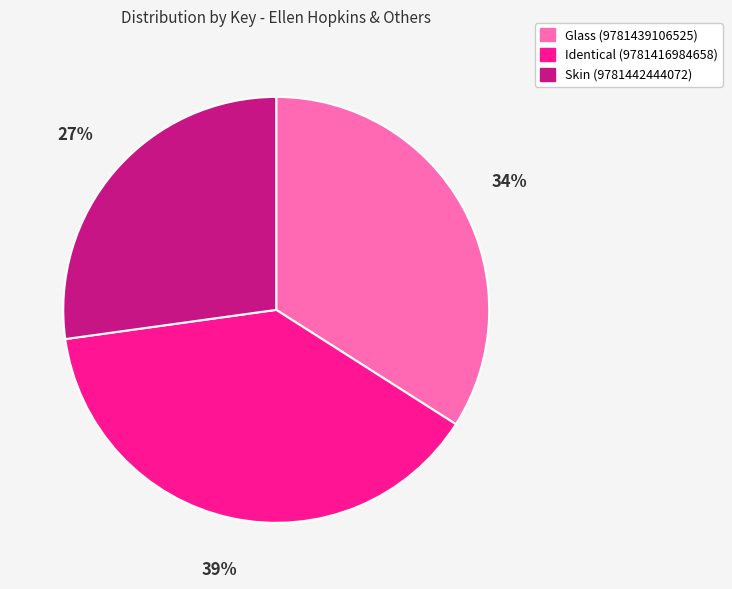

Rank the categories by value from highest to lowest.

Identical (9781416984658), Glass (9781439106525), Skin (9781442444072)